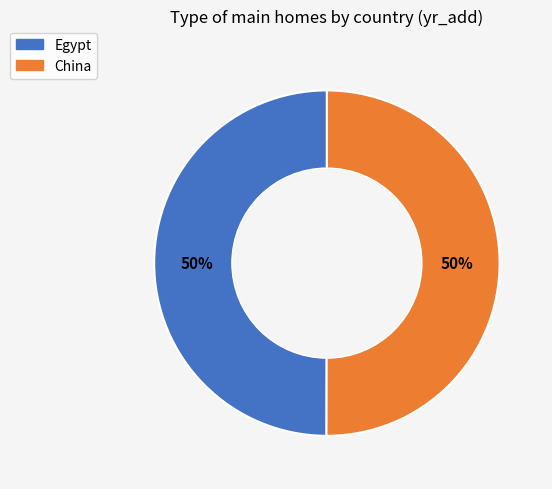

How many slices are in this pie chart?

2